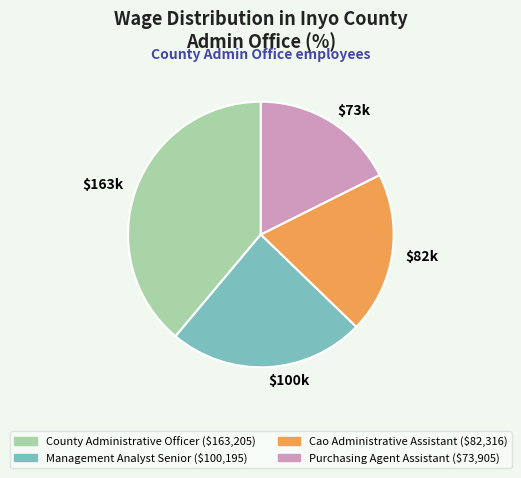

Is the sum of Cao Administrative Assistant and Purchasing Agent Assistant greater than half?

No